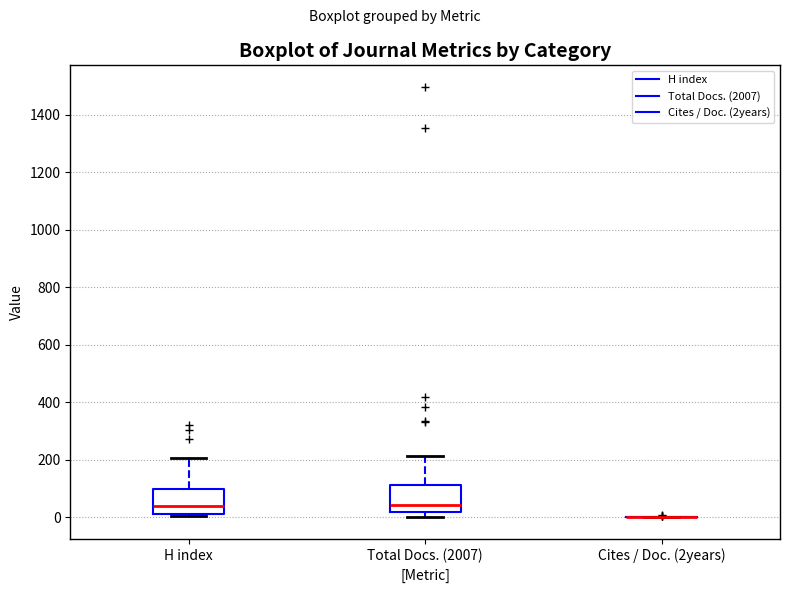

Where does the upper whisker of the box for Total Docs. (2007) end on the y-axis? The values are not printed on the chart, so give them approximately, as read against the axis.

220